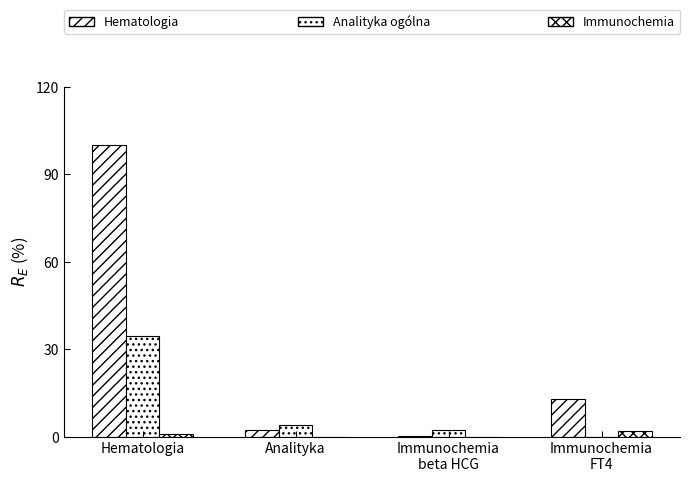

How many data points in Analityka ogólna are above 4?

2